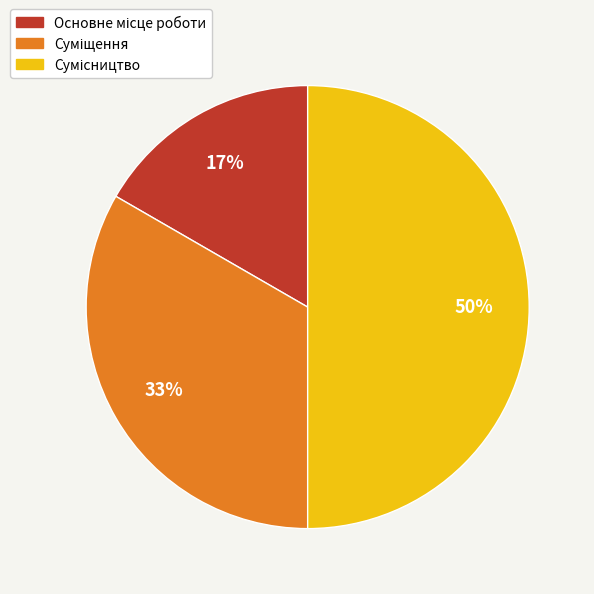

To the nearest percent, what is the average slice percentage?

33%